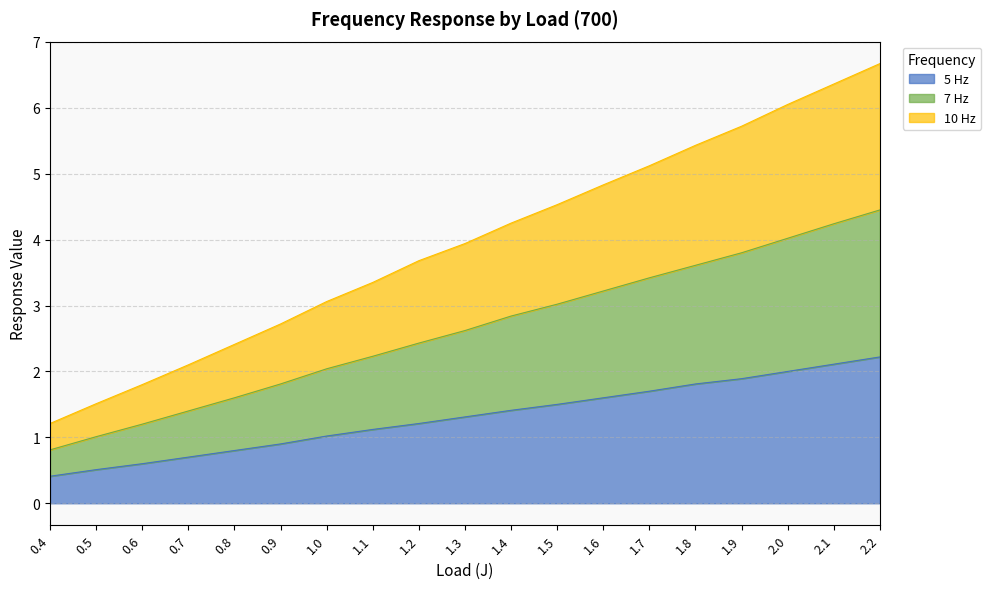

Reading left to right, what are all the values shown in this chart?

5 Hz: 0.4=0.4	0.5=0.5	0.6=0.6	0.7=0.7	0.8=0.8	0.9=0.9	1.0=1.0	1.1=1.1	1.2=1.2	1.3=1.3	1.4=1.4	1.5=1.5	1.6=1.6	1.7=1.7	1.8=1.8	1.9=1.9	2.0=2.0	2.1=2.1	2.2=2.2
7 Hz: 0.4=0.8	0.5=1.0	0.6=1.2	0.7=1.4	0.8=1.6	0.9=1.8	1.0=2.0	1.1=2.2	1.2=2.4	1.3=2.6	1.4=2.8	1.5=3.0	1.6=3.2	1.7=3.4	1.8=3.6	1.9=3.8	2.0=4.0	2.1=4.2	2.2=4.5
10 Hz: 0.4=1.2	0.5=1.5	0.6=1.8	0.7=2.1	0.8=2.4	0.9=2.7	1.0=3.1	1.1=3.4	1.2=3.7	1.3=3.9	1.4=4.2	1.5=4.5	1.6=4.8	1.7=5.1	1.8=5.4	1.9=5.7	2.0=6.0	2.1=6.4	2.2=6.7